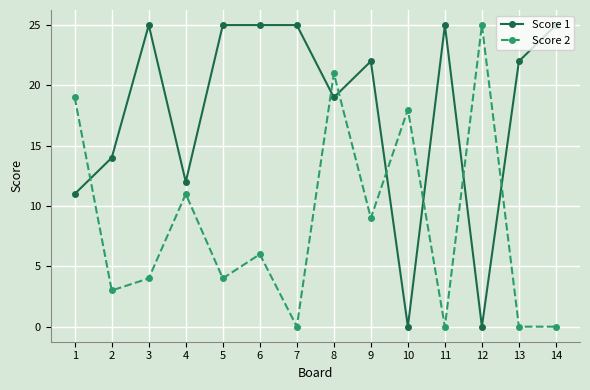

What are all the series names shown in the legend?

Score 1, Score 2